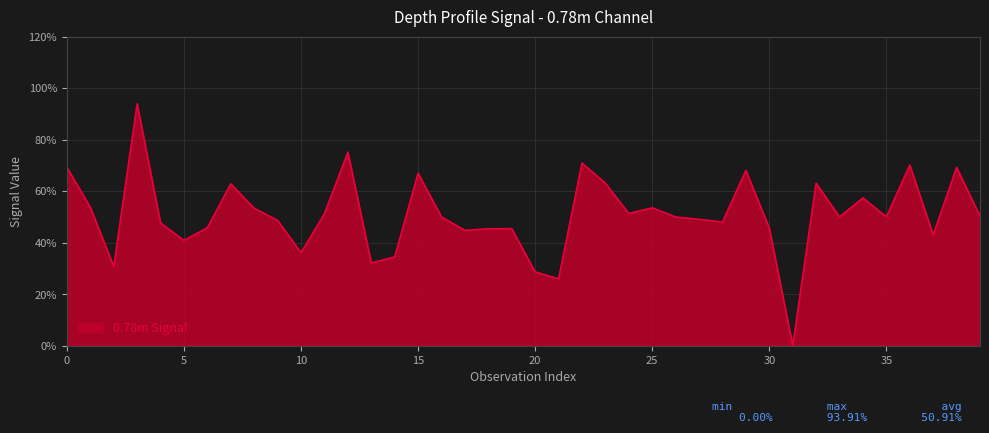

What is the difference between the maximum and minimum values?

93.9